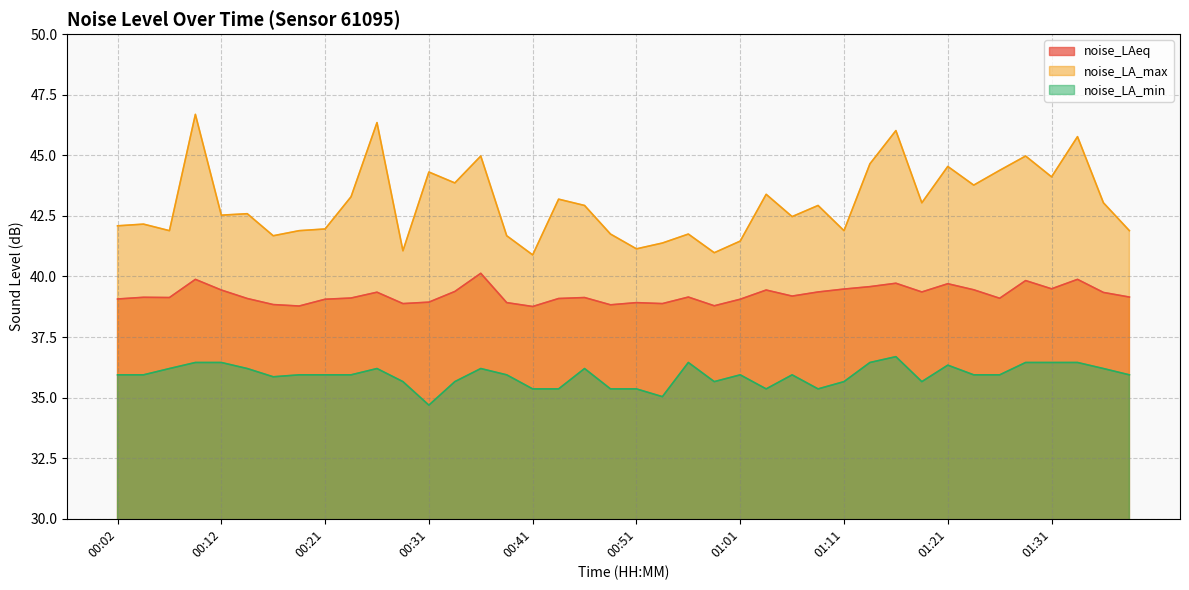

How many data points in noise_LA_min are less than 35?

1